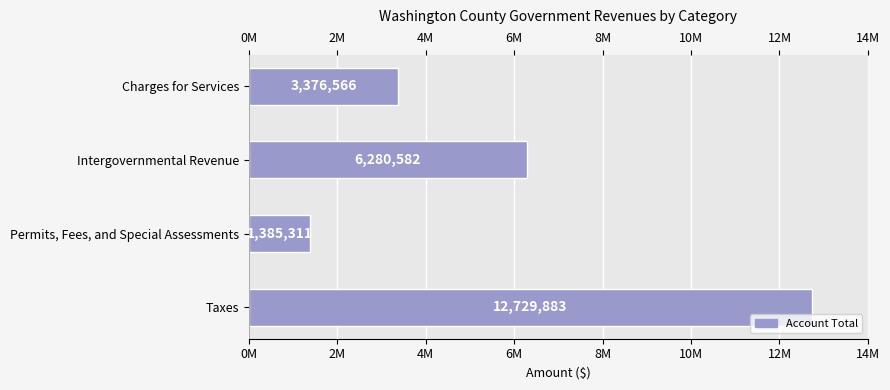

Count the values in the range 3376566 to 12729883.

3